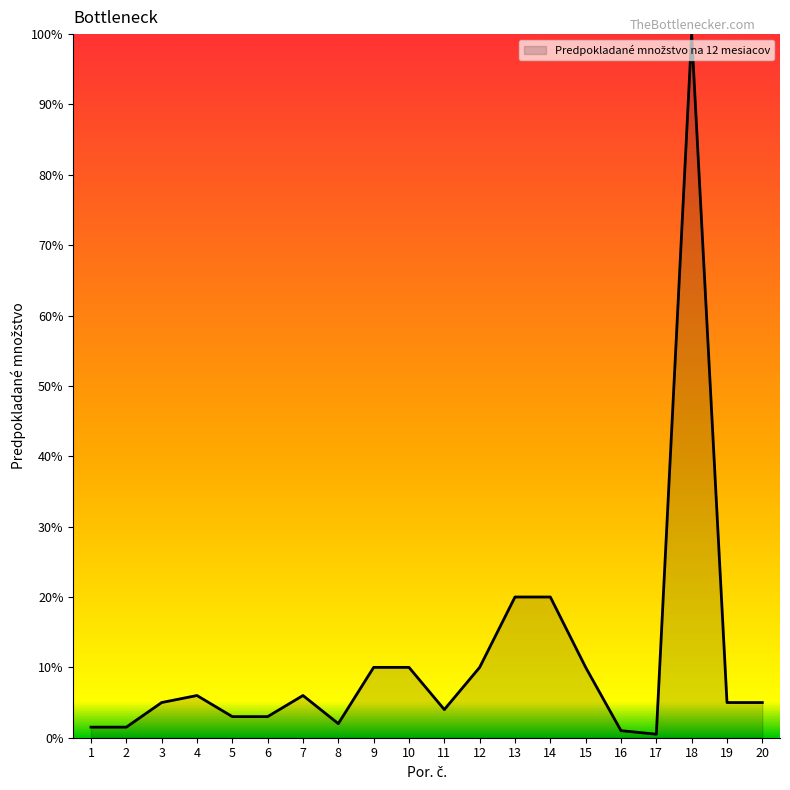

Is it true that the value at 12 is 10.0?

True